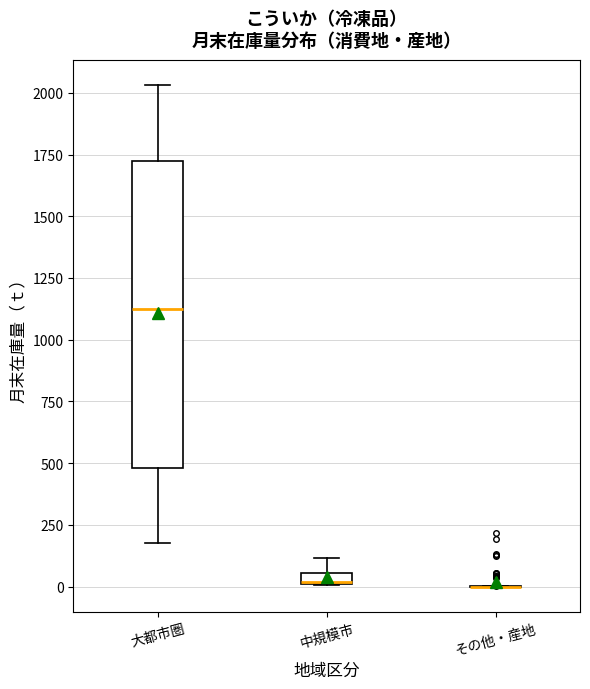

Which box is the tallest, from its lower edge to its upper edge?

大都市圏